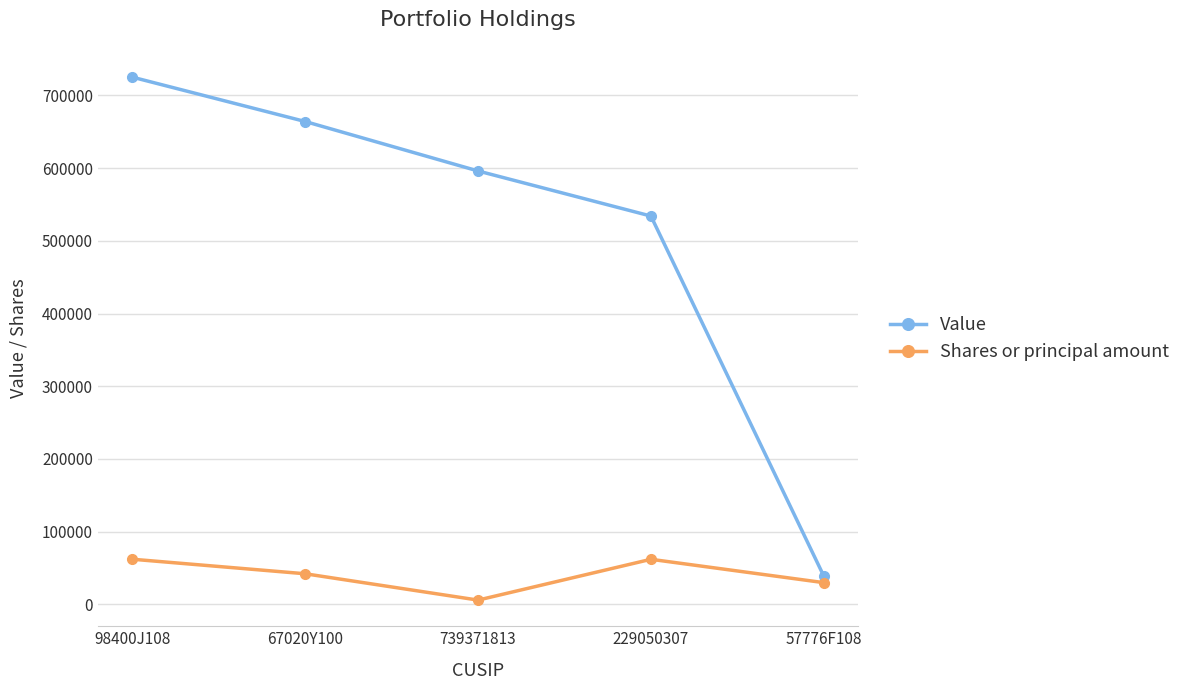

True or false: Shares or principal amount has more than 1 interior local peaks.

False